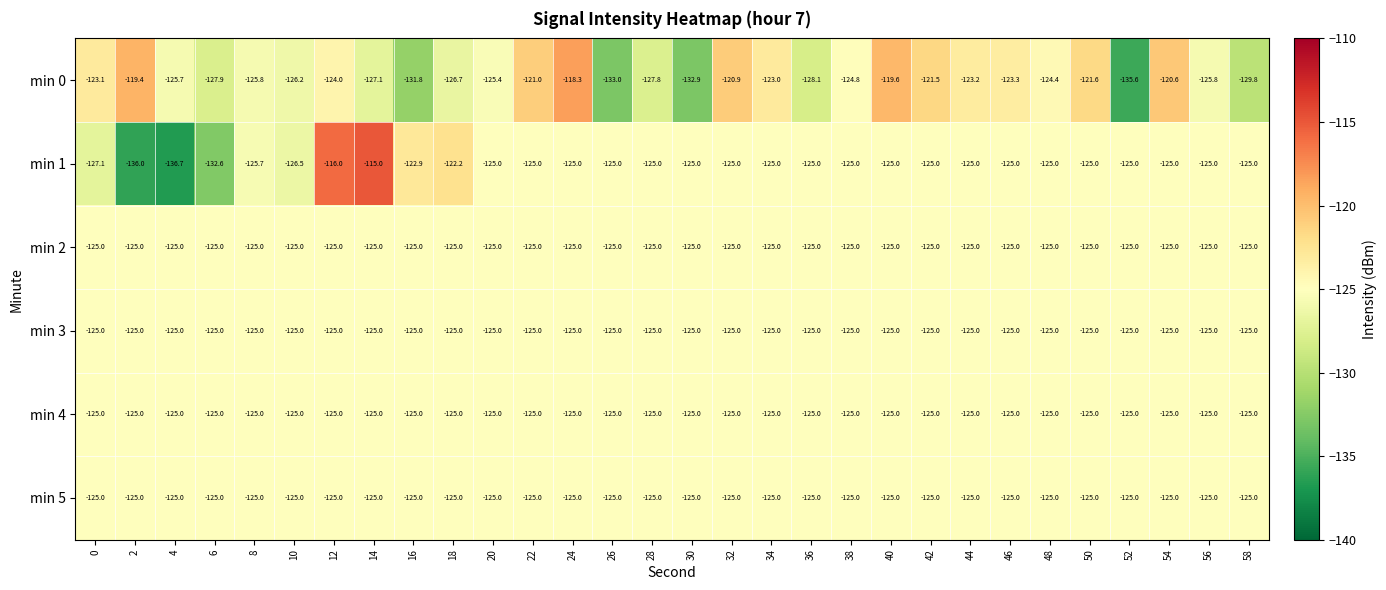

At which category does the chart reach its peak across all series?

14